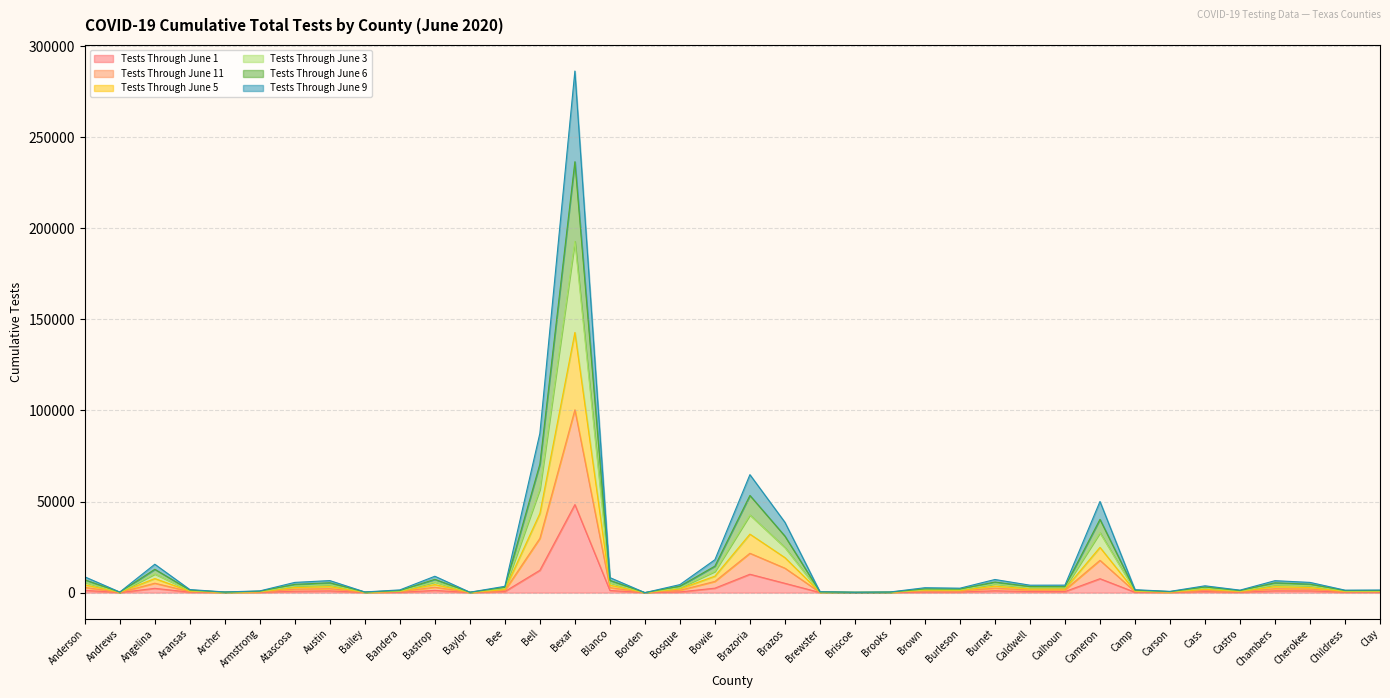

What is the difference between the maximum and minimum values in the Tests Through June 3 series?

192818